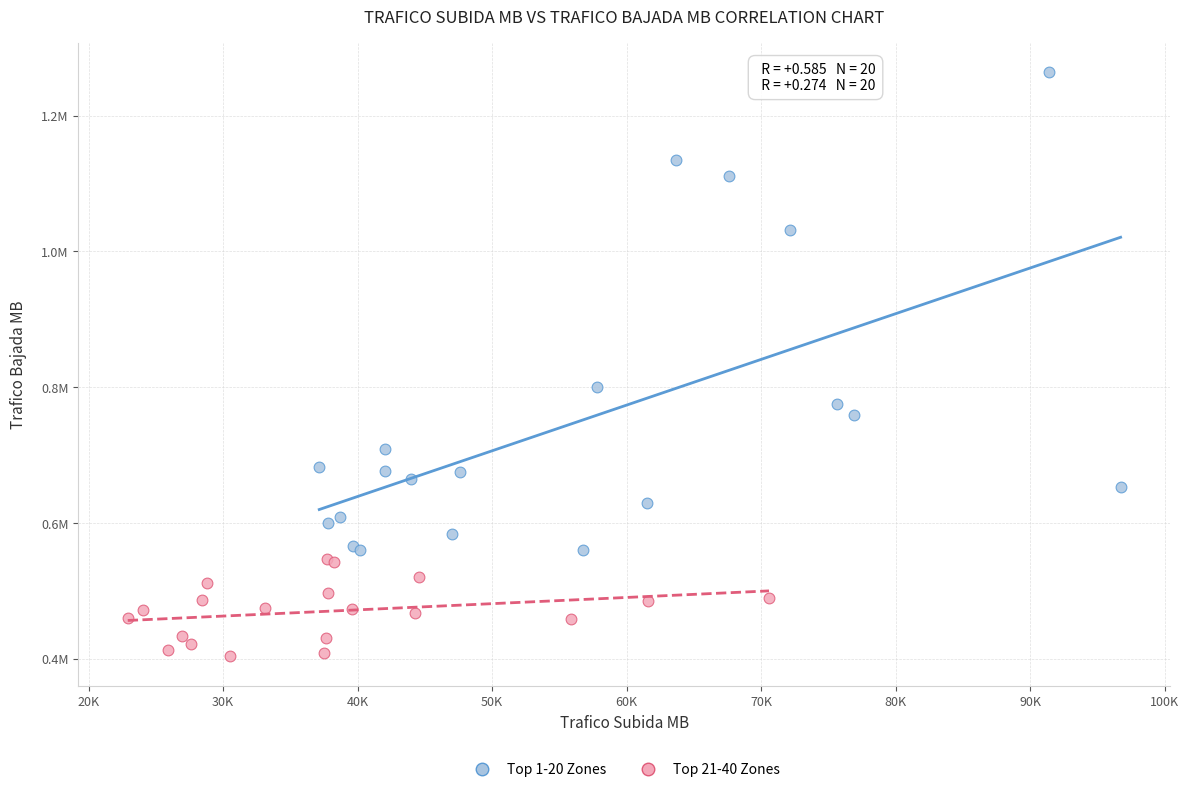

Which series contains the lowest Y value?

Top 21-40 Zones